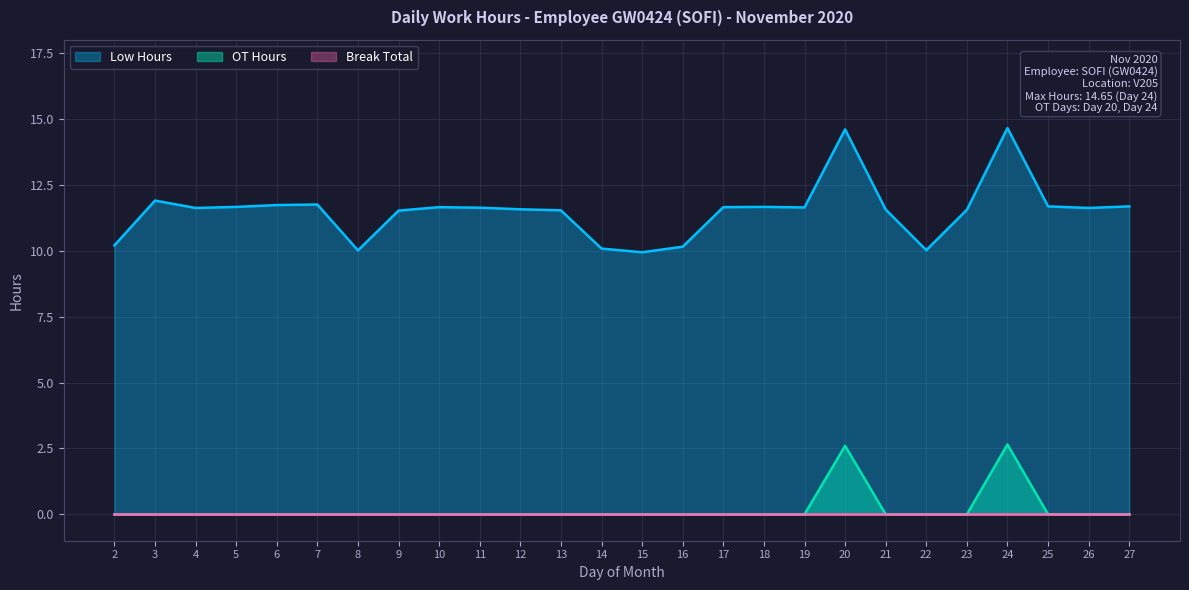

True or false: Low Hours and OT Hours intersect in this chart.

False